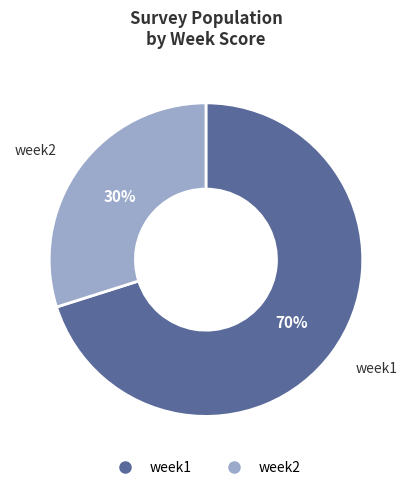

To the nearest percent, what is the difference between the week1 and week2 slice percentages?

40%